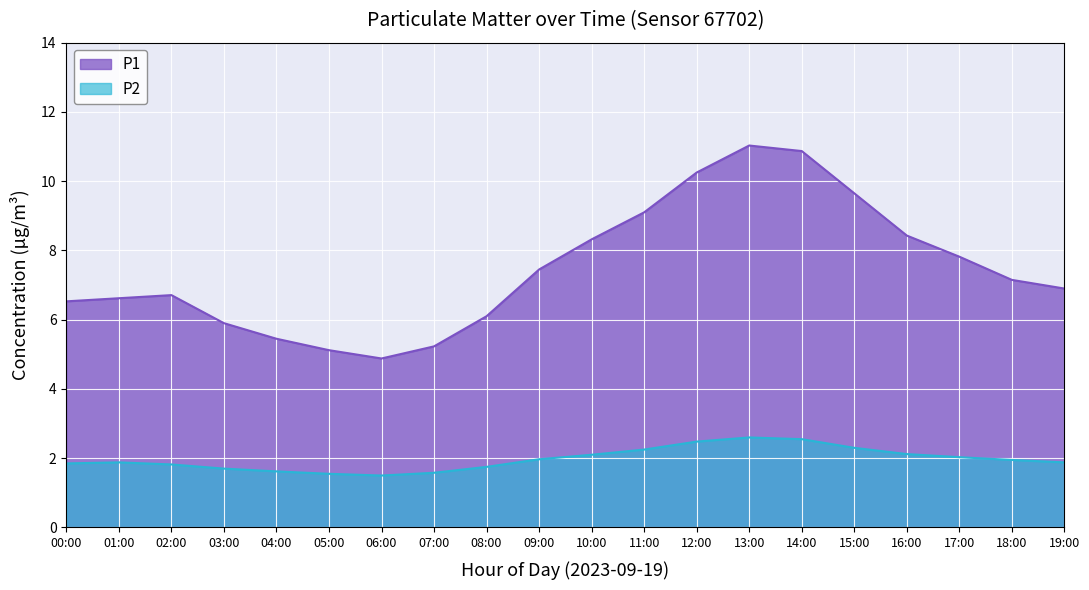

At which category does P1 reach its first local valley?

06:00